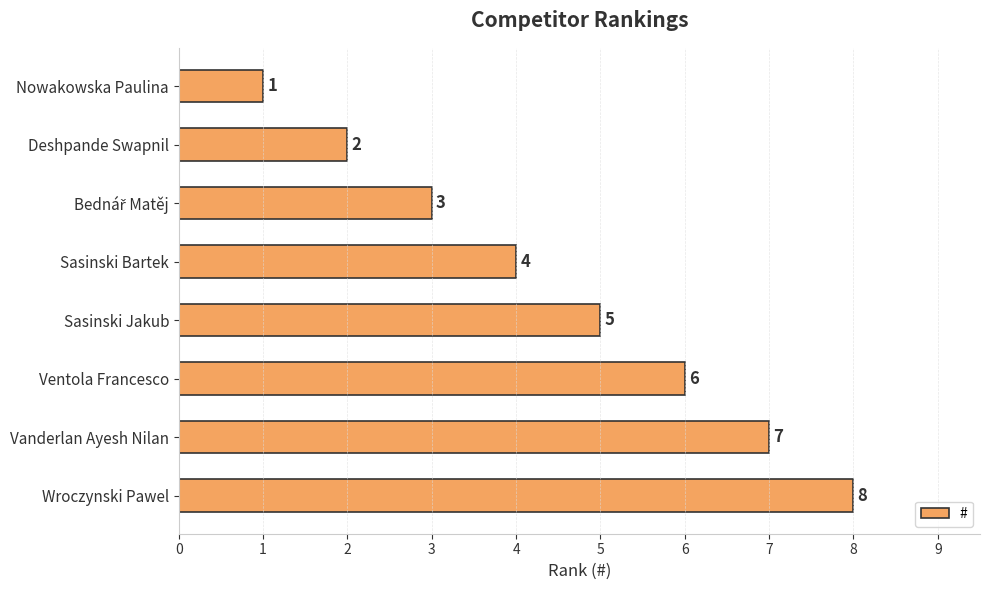

What is the sum of all values?

36